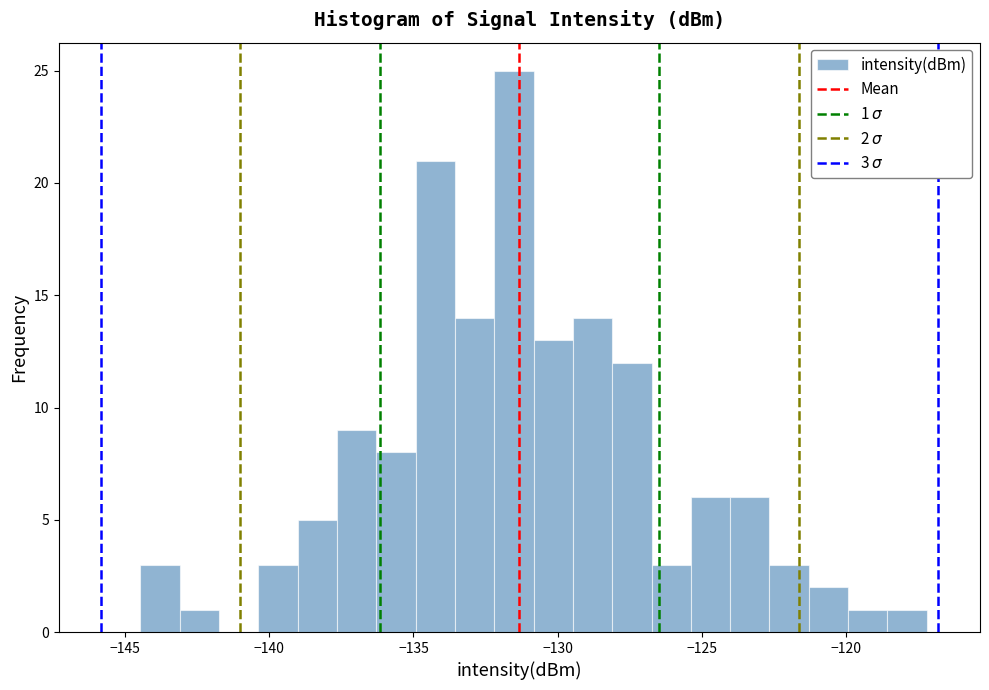

Around what value on the x-axis is the tallest bar? Give the approximate position of its centre, as read against the axis.

-131.5